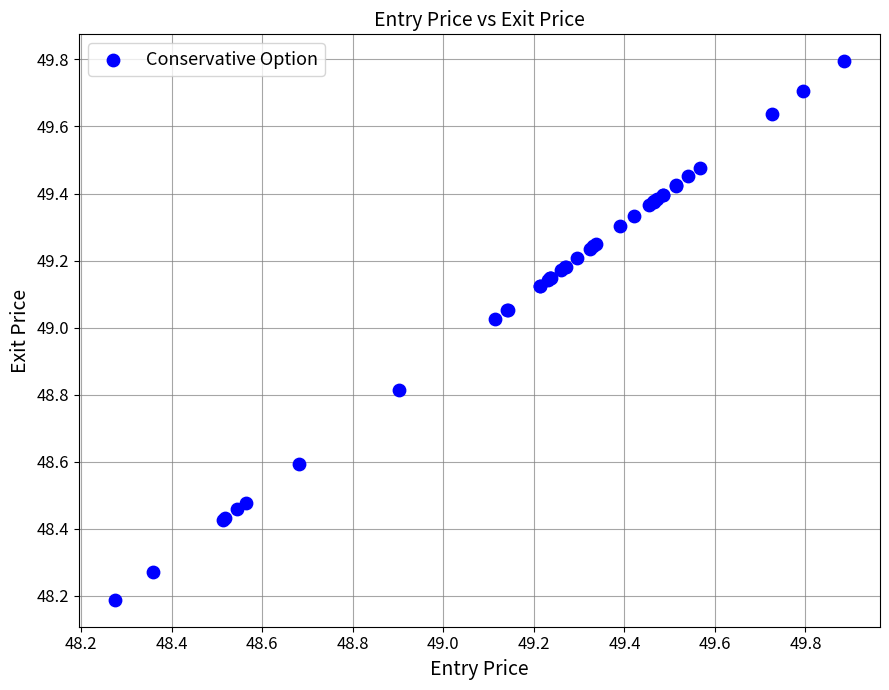

What Y value in the scatter plot is closest to 48?

48.2